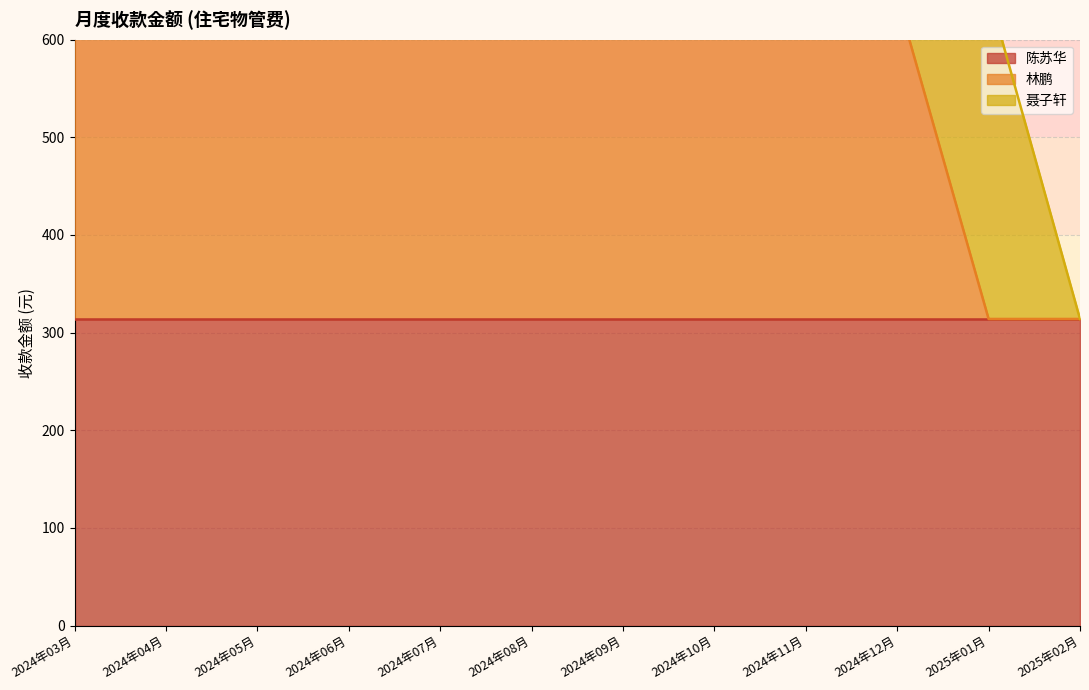

The value of 林鹏 at 2024年05月 is 506.2. True or false?

False